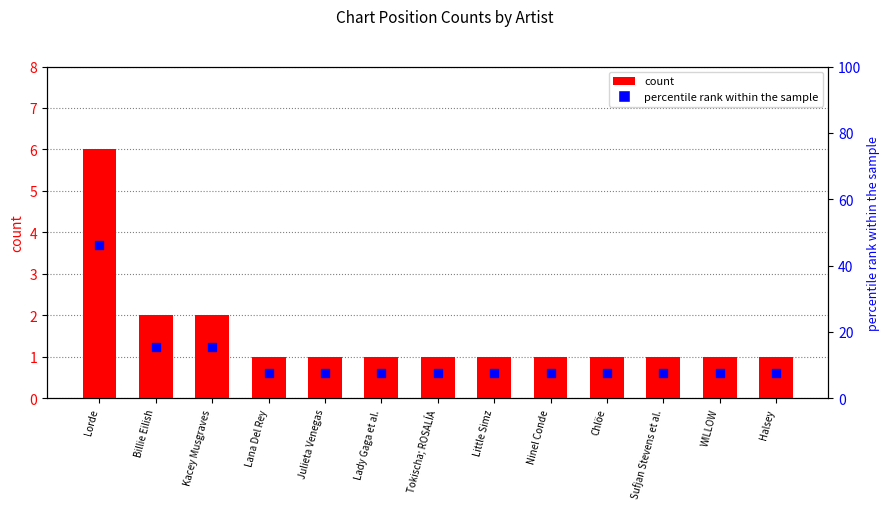

Which series has the largest total across all categories?

percentile rank within the sample